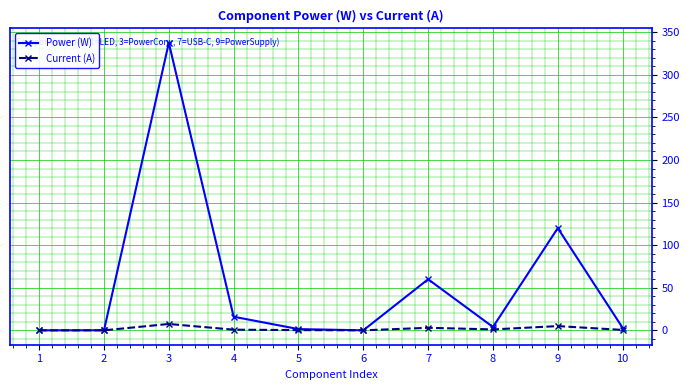

The Current (A) series shows 0.5 at 10. True or false?

True